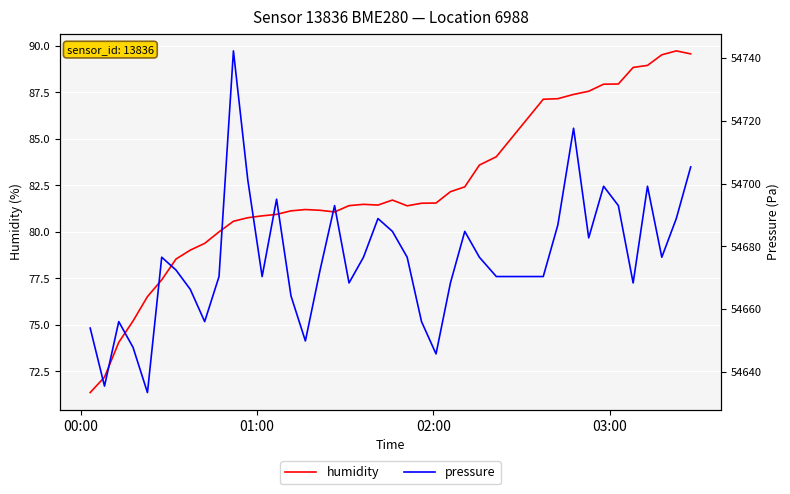

Is it true that pressure equals 19696.7 at 28?

False